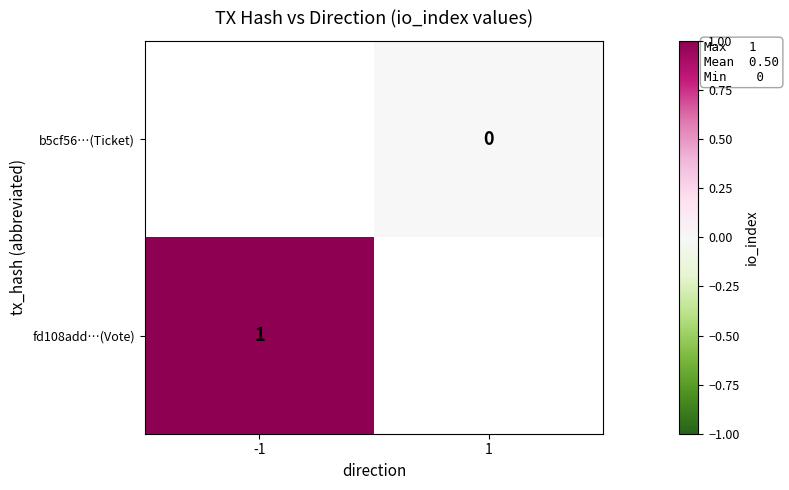

At which category does the chart reach its minimum across all series?

1